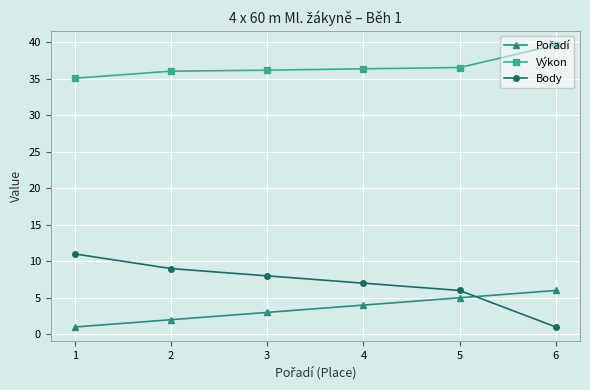

Which series has the widest spread of values?

Body